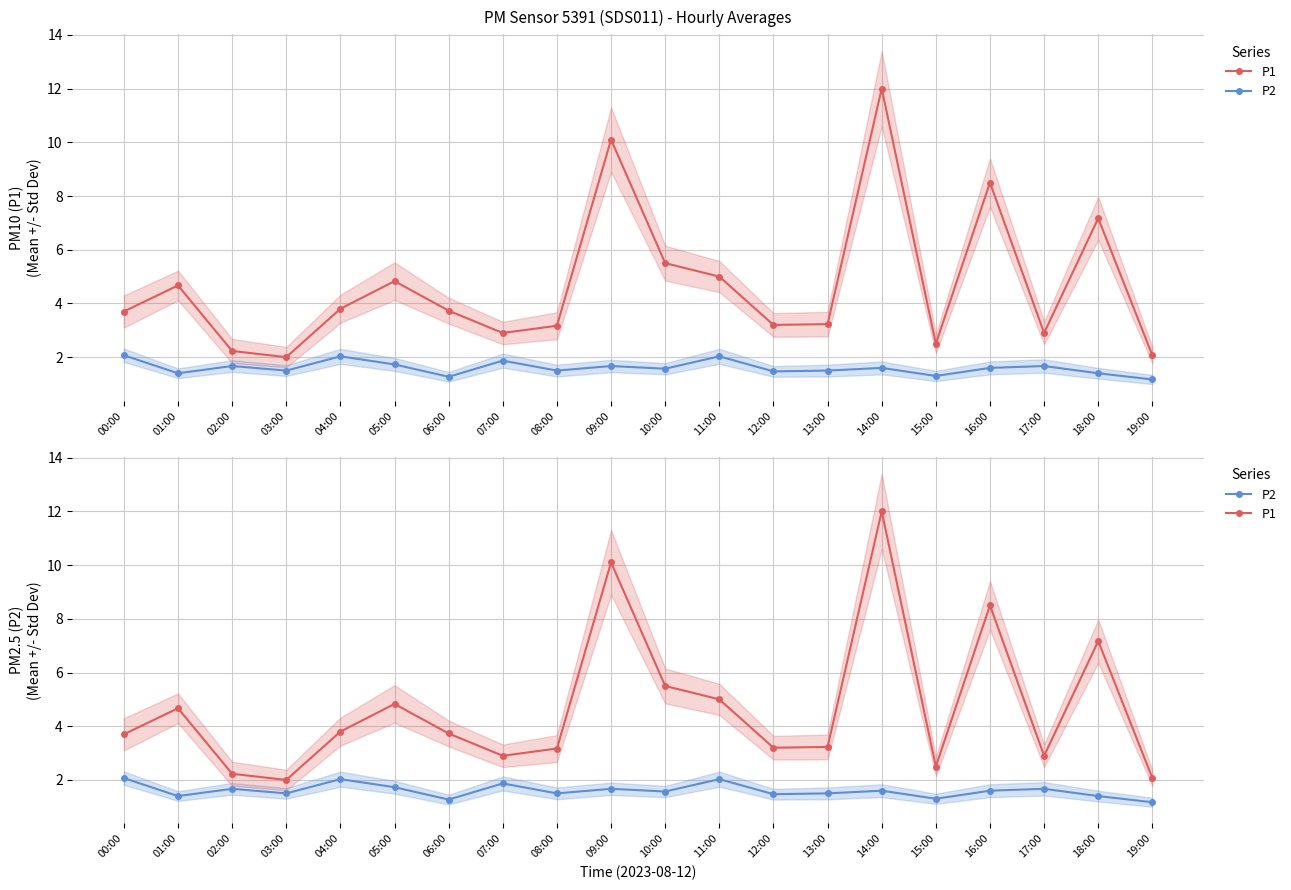

Which category has the highest value in the P2 series?

00:00